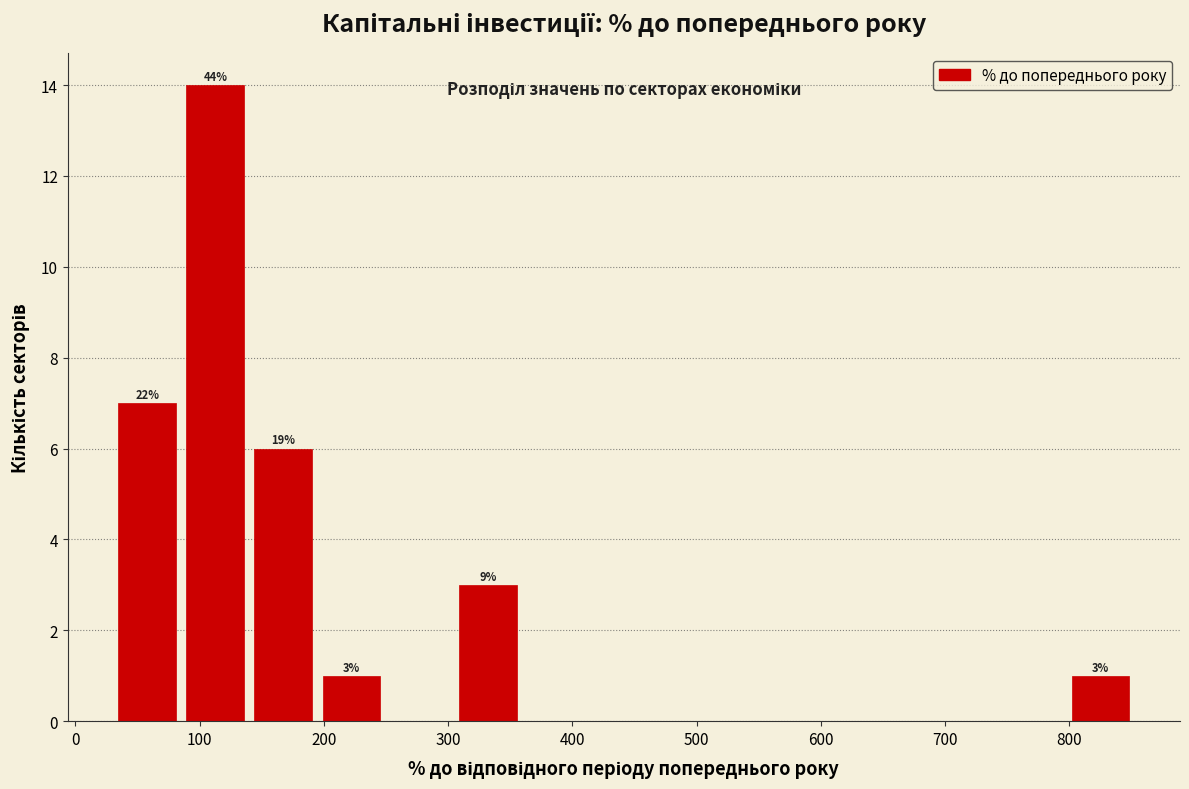

Which range on the x-axis has the tallest bar?

90 to 140